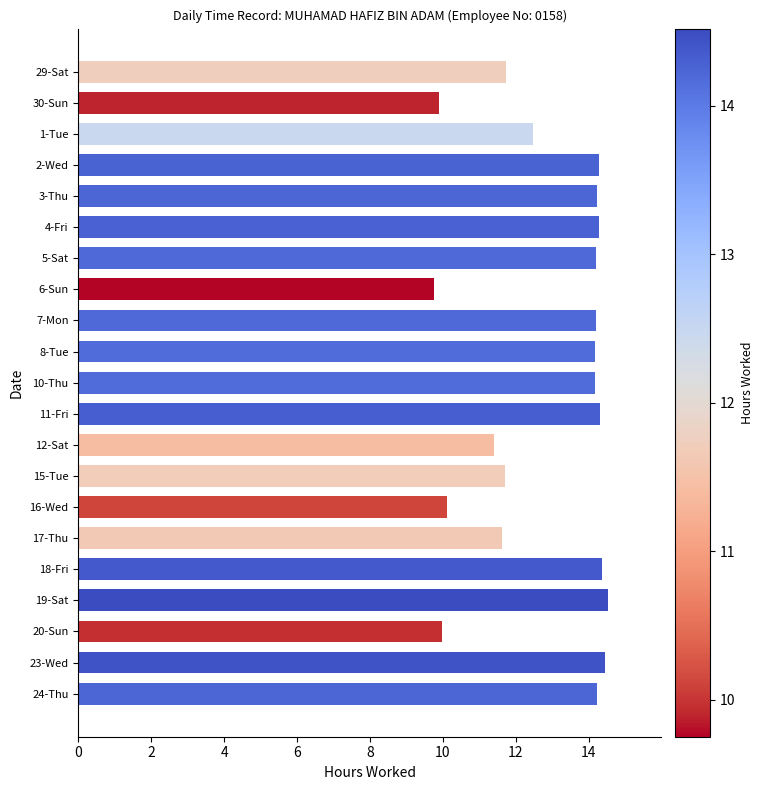

What is the label of the 11th bar from the top?

10-Thu